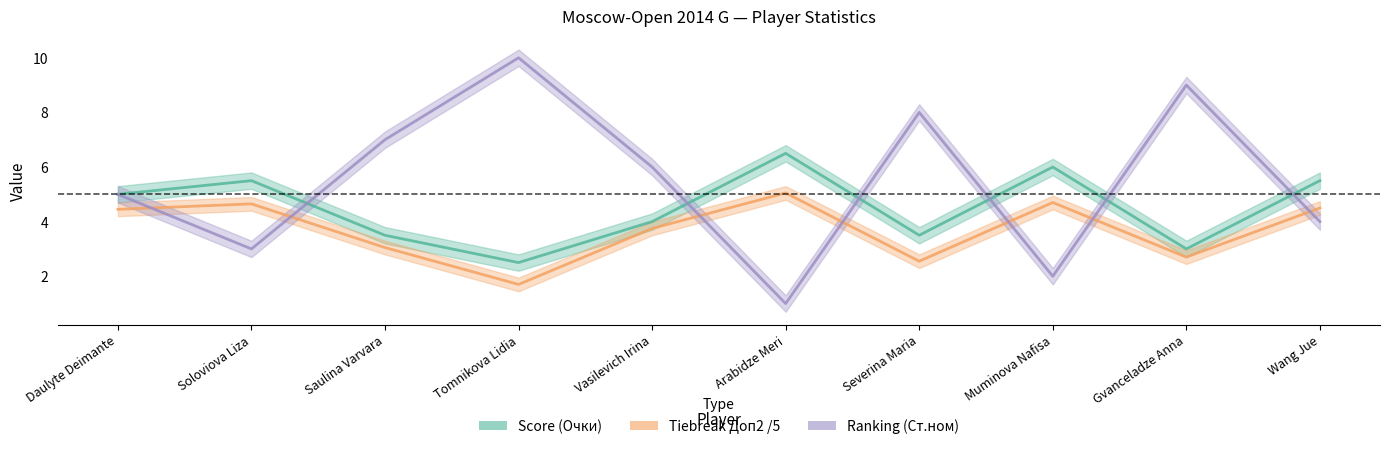

Reading left to right, transcribe all the data shown in this chart.

Ranking (Ст.ном): 5.0	3.0	7.0	10.0	6.0	1.0	8.0	2.0	9.0	4.0
Tiebreak Doп2 (Доп2): 4.5	4.7	3.0	1.7	3.8	5.0	2.5	4.7	2.7	4.5
Score (Очки): 5.0	5.5	3.5	2.5	4.0	6.5	3.5	6.0	3.0	5.5